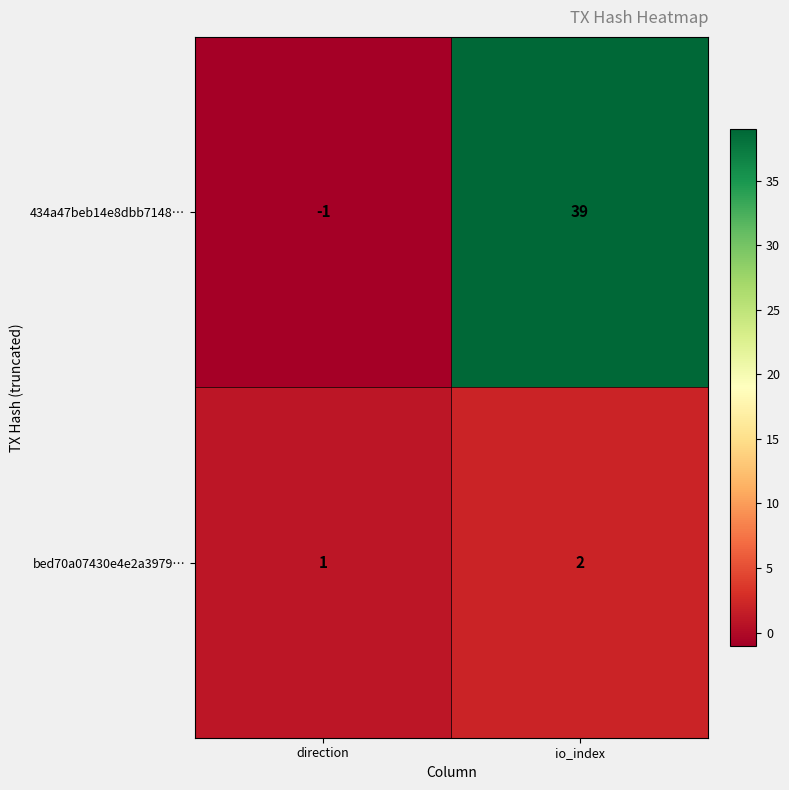

The value of bed70a07430e4e2a3979… at direction is 2. True or false?

False